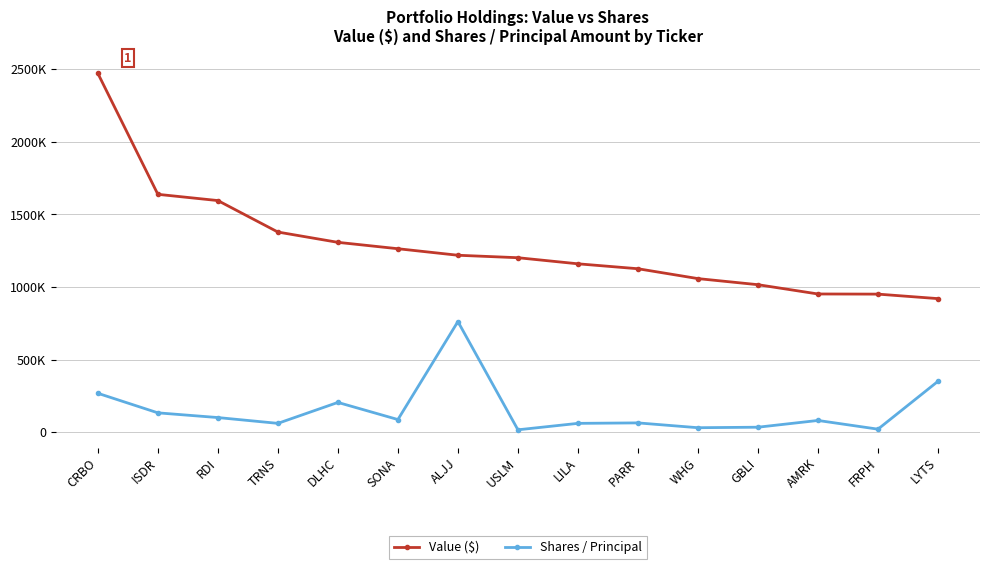

What are all the series names shown in the legend?

Value ($), Shares / Principal